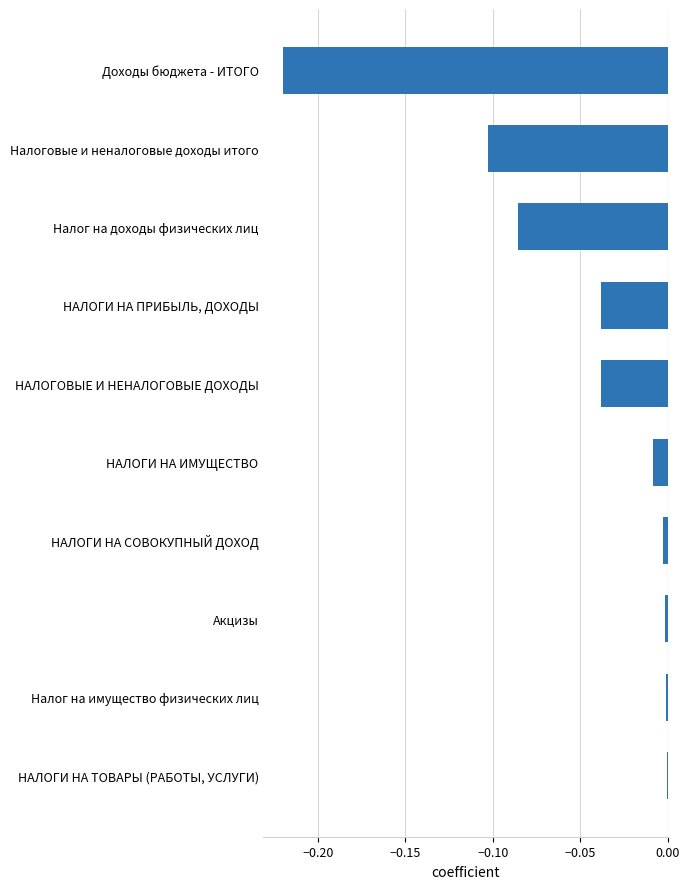

What is the sum of all values?

-0.5